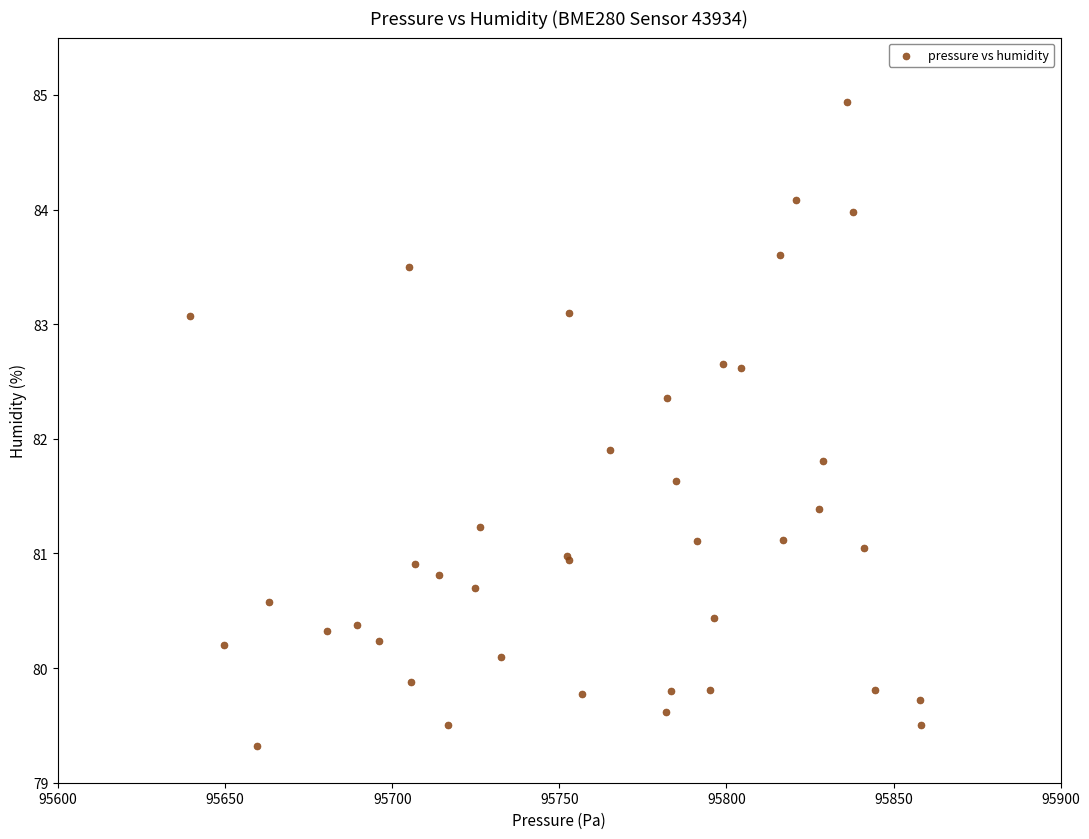

What Y value in the scatter plot is closest to 82?

81.9